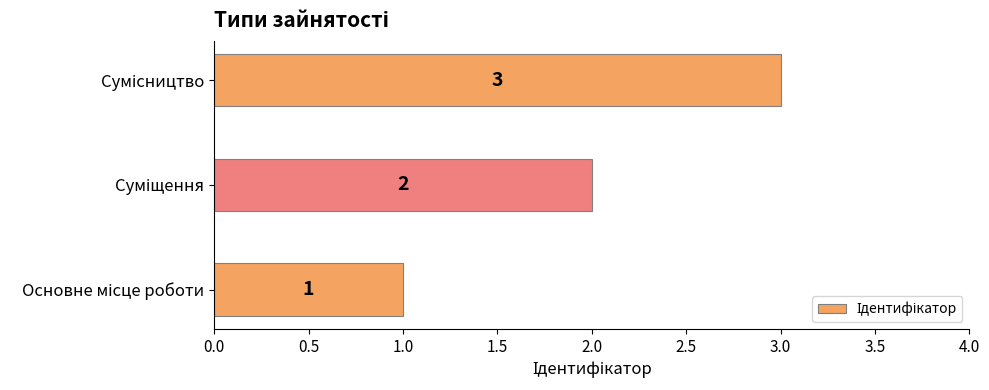

What is the maximum value shown in the chart?

3